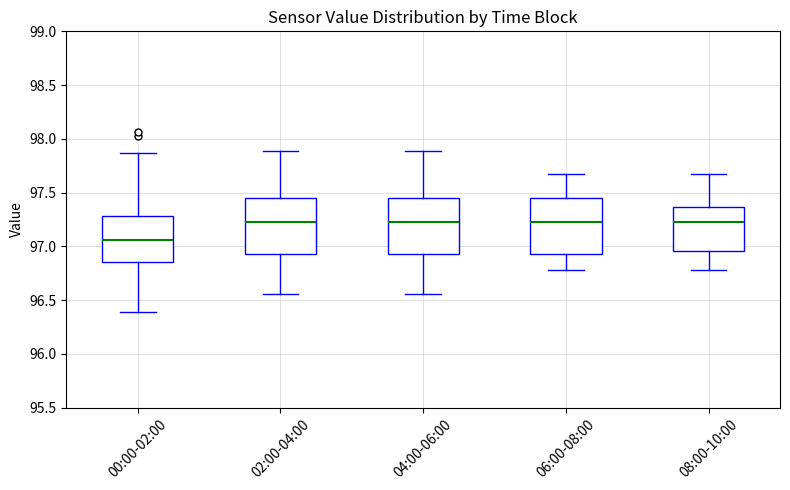

Where does the upper whisker of the box for 08:00-10:00 end on the y-axis? The values are not printed on the chart, so give them approximately, as read against the axis.

97.65